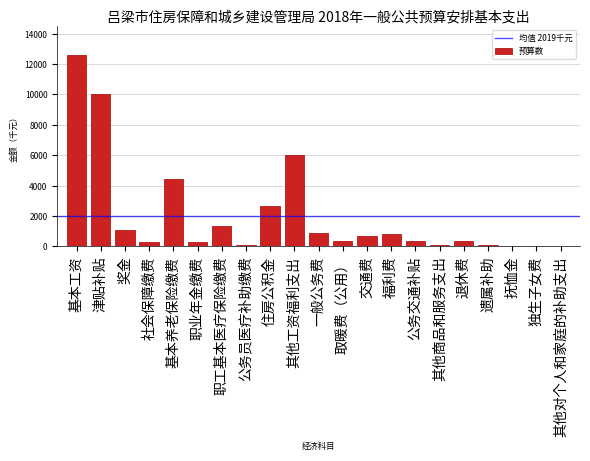

What is the greatest value displayed?

12602.3